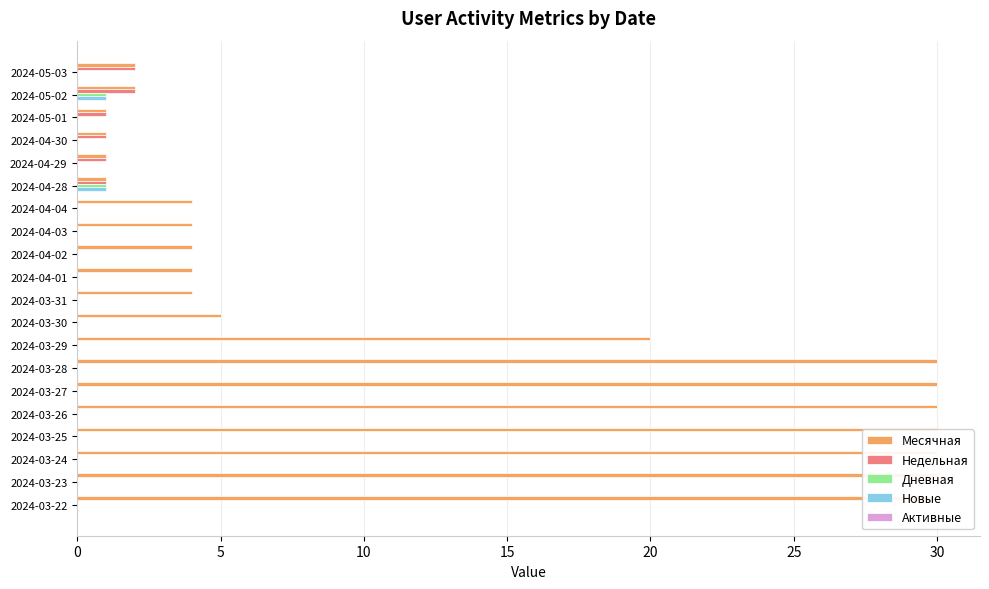

What is the difference between the maximum and minimum values in the Недельная series?

2.0